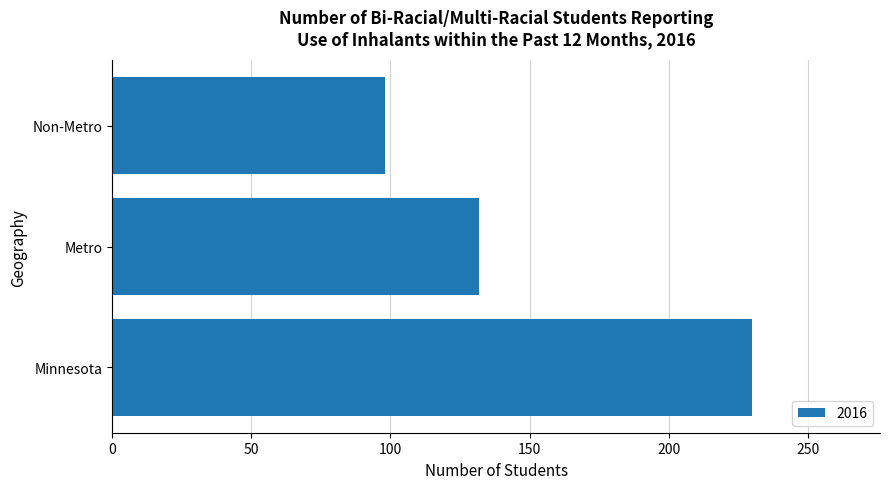

Reading bottom to top, extract all data points from this chart.

230	132	98